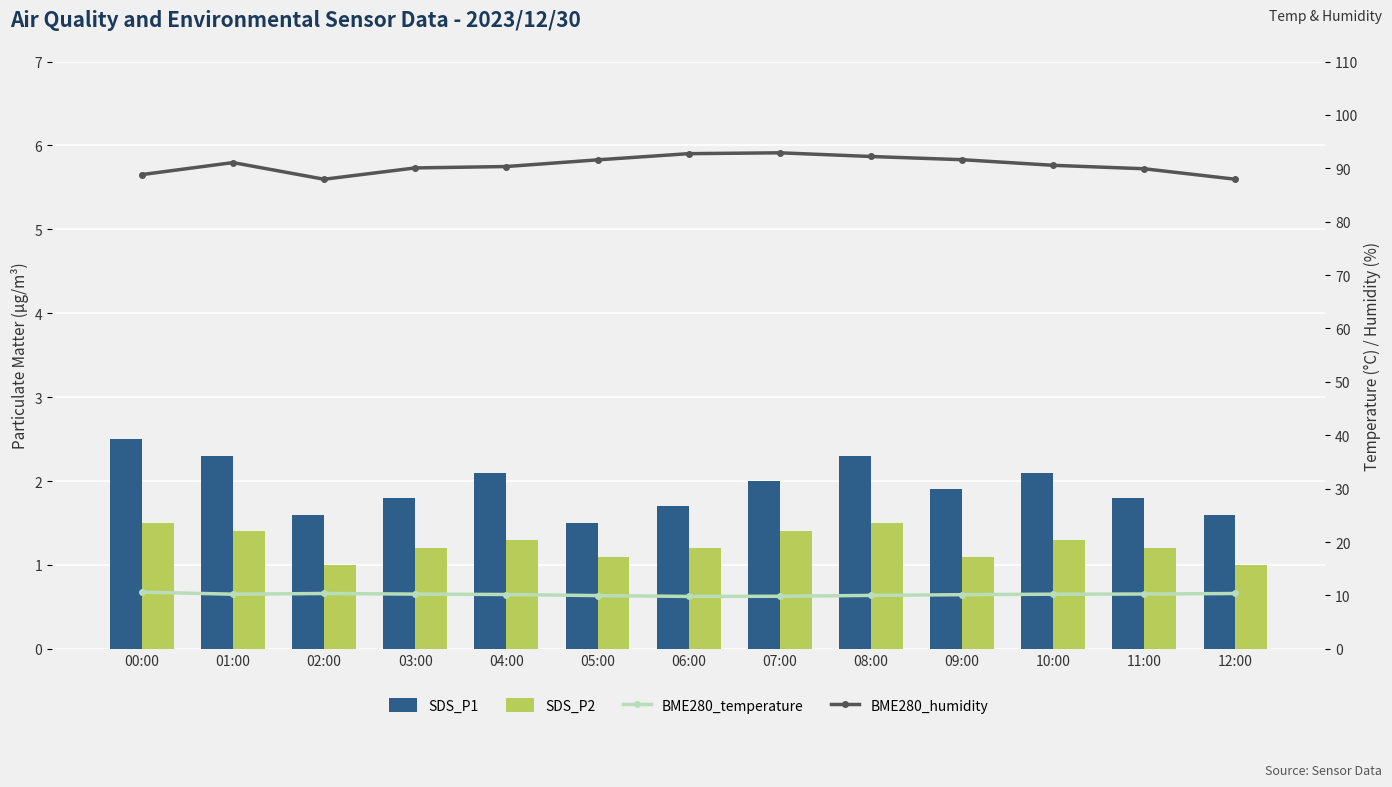

Between 03:00 and 10:00, which series saw the biggest shift?

BME280_humidity